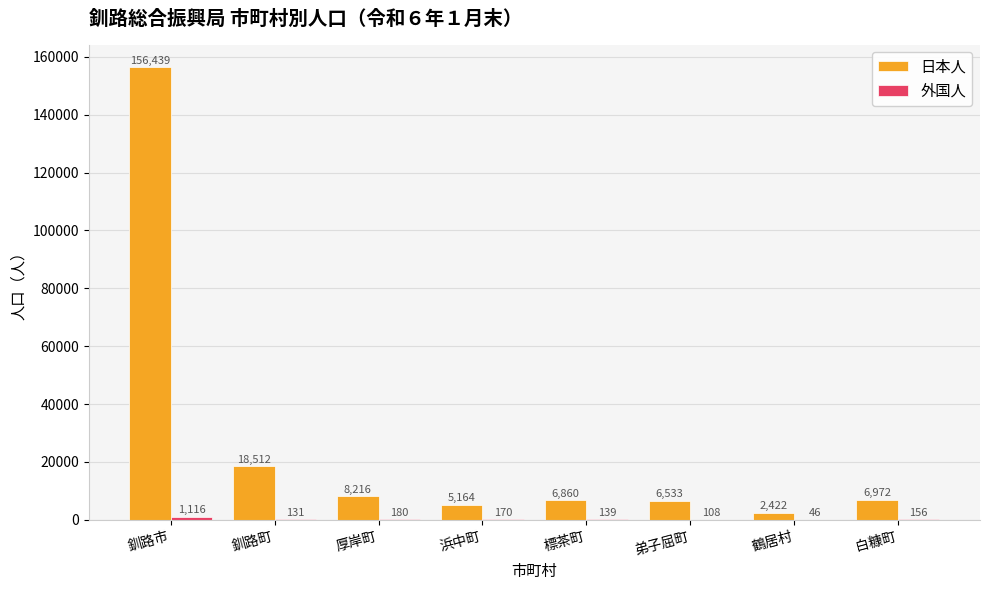

At which category is the sum across all series the highest?

釧路市